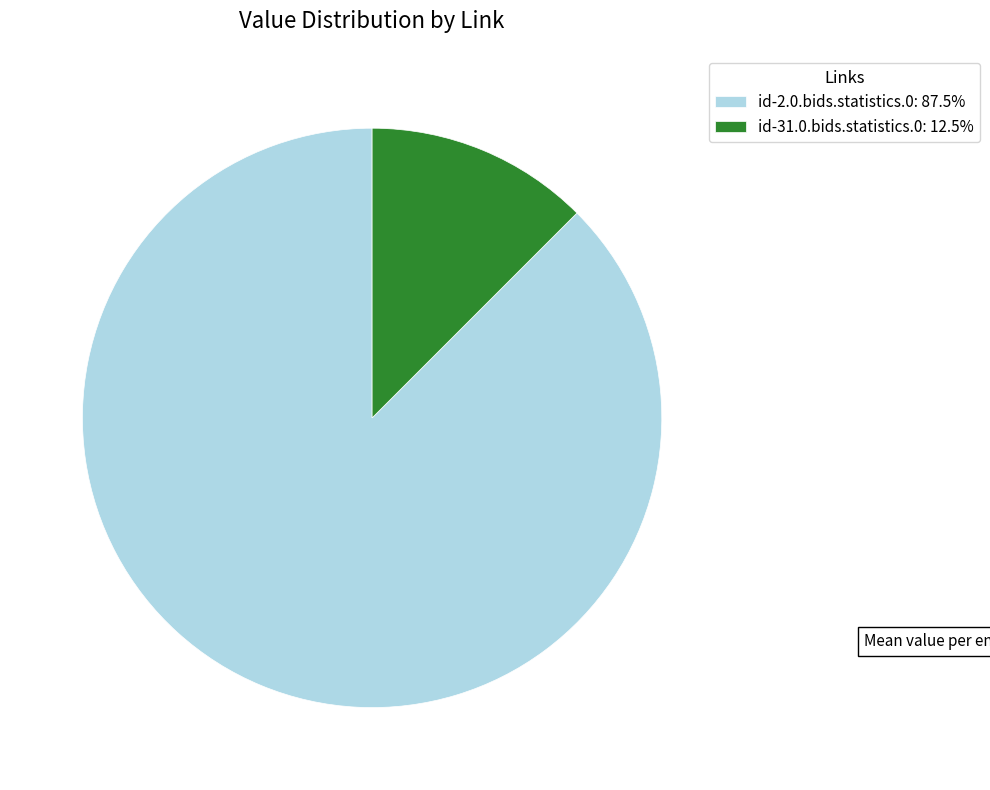

Approximately how many times larger is the value at id-2.0.bids.statistics.0: 87.5% compared to id-31.0.bids.statistics.0: 12.5%?

7.0